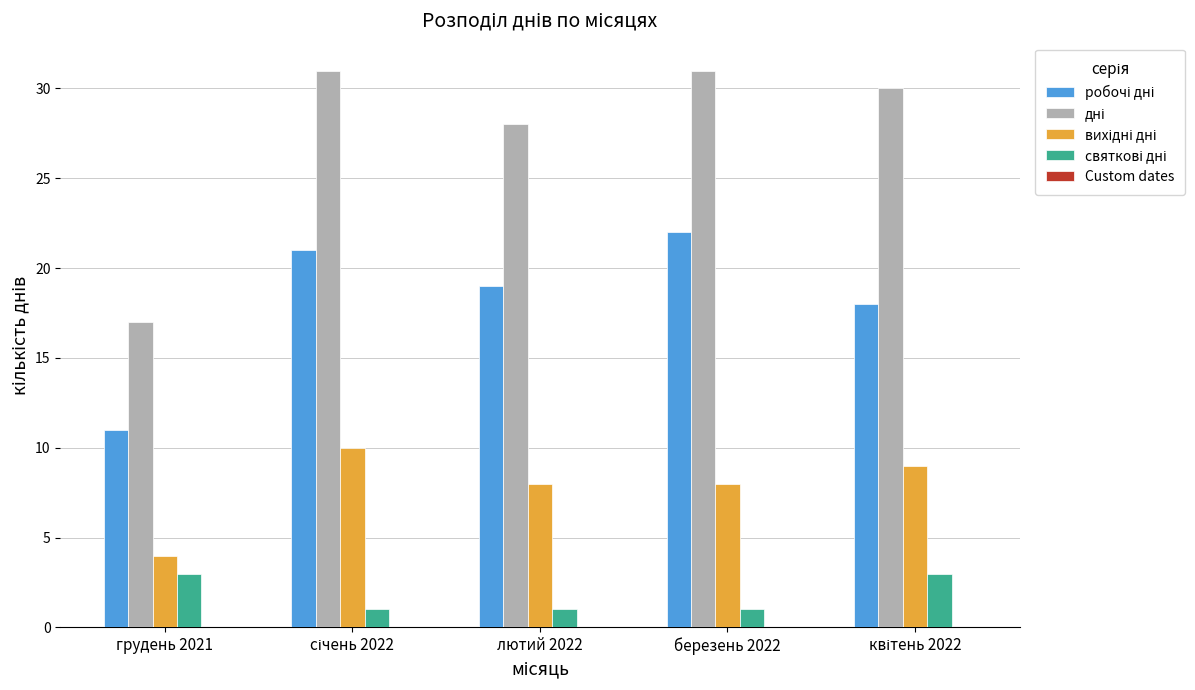

What is the difference between the highest and lowest values at березень 2022?

30